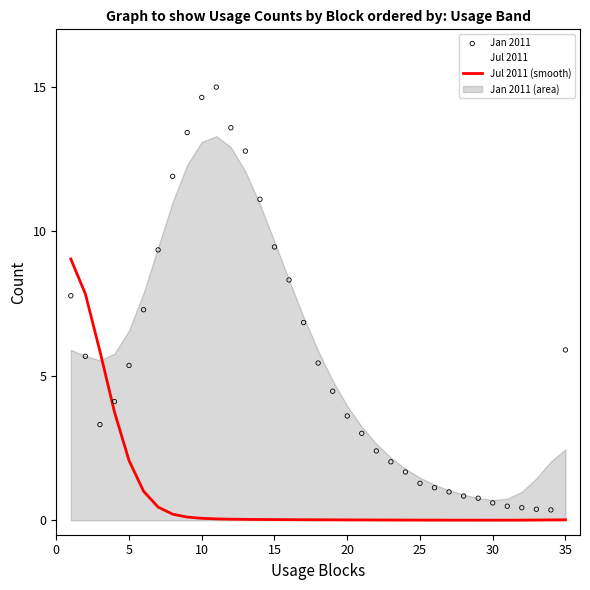

The value of Jul 2011 (smooth) at 25 is 0.0. True or false?

True